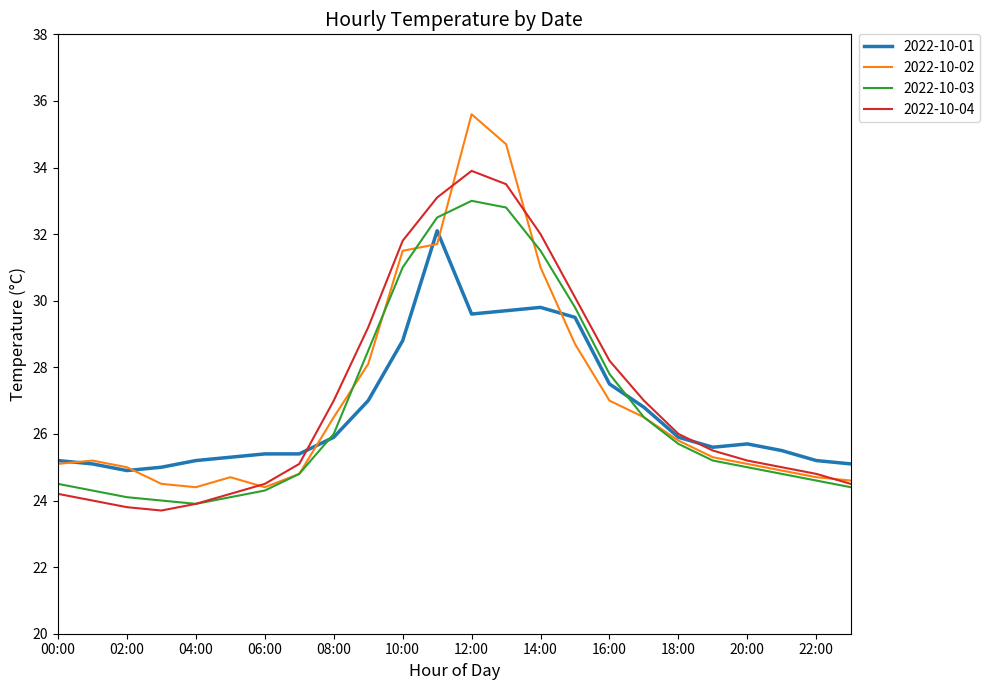

Does the chart display data point markers on the line(s)?

No